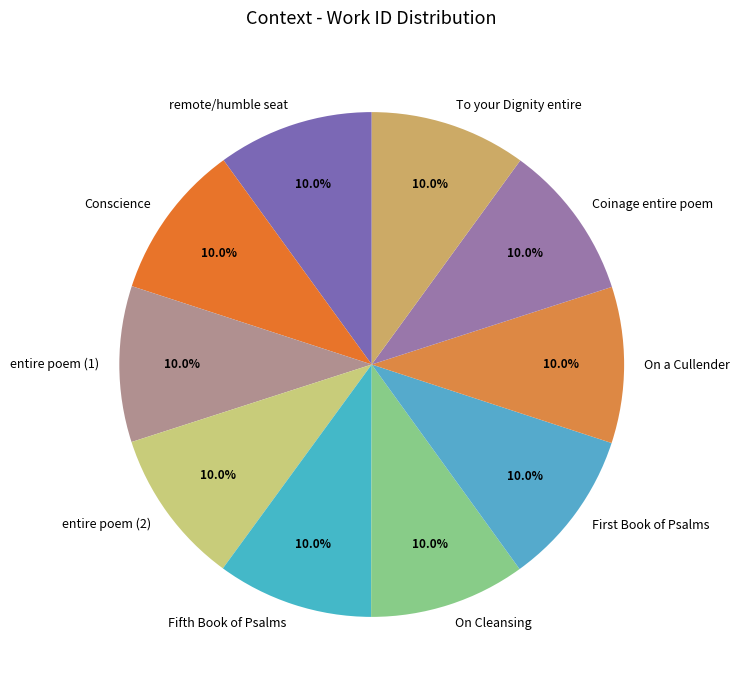

How much of the chart is everything except On a Cullender?

90.0%